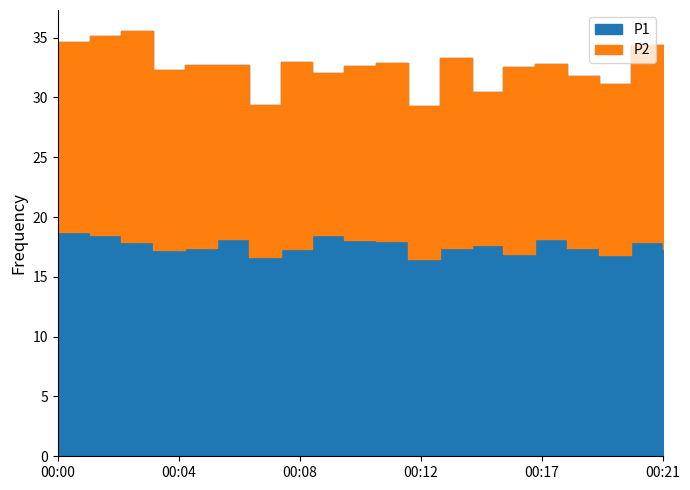

Is it true that P1 equals 53.1 at 00:15?

False